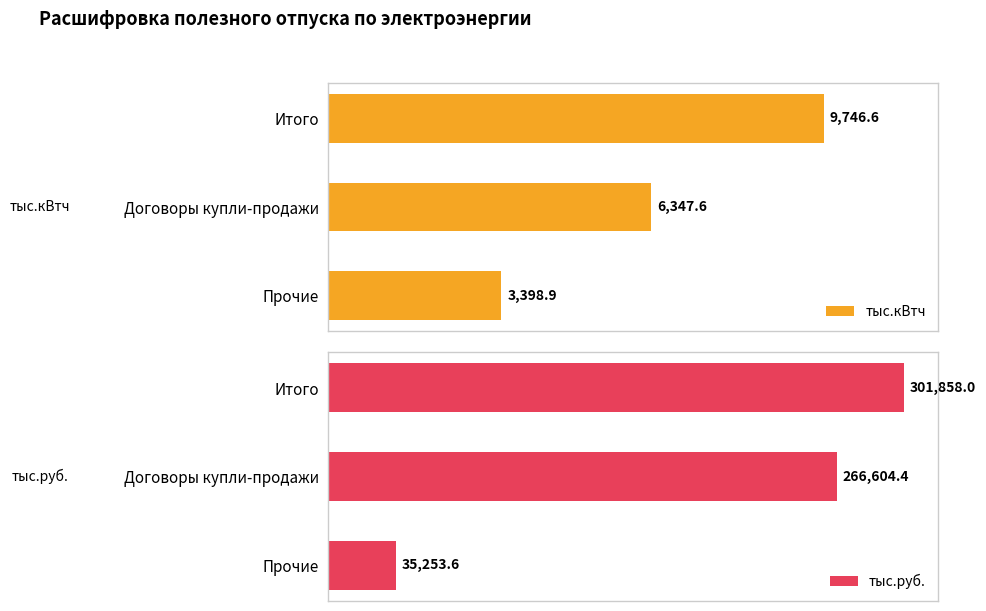

At which label does тыс.кВтч reach its peak?

Итого